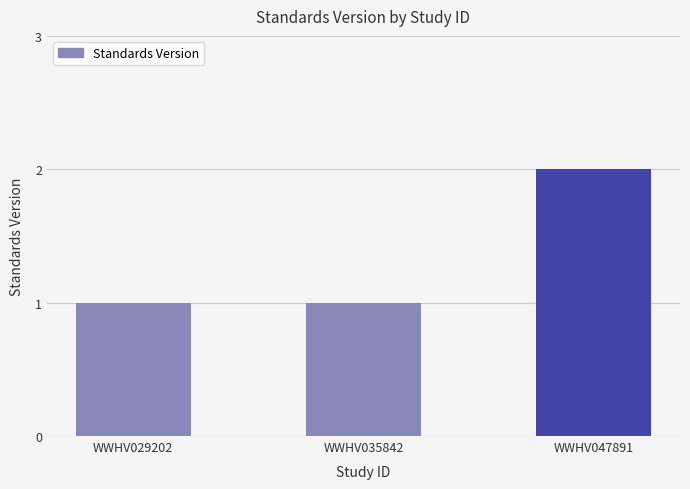

How many bars are there in total?

3